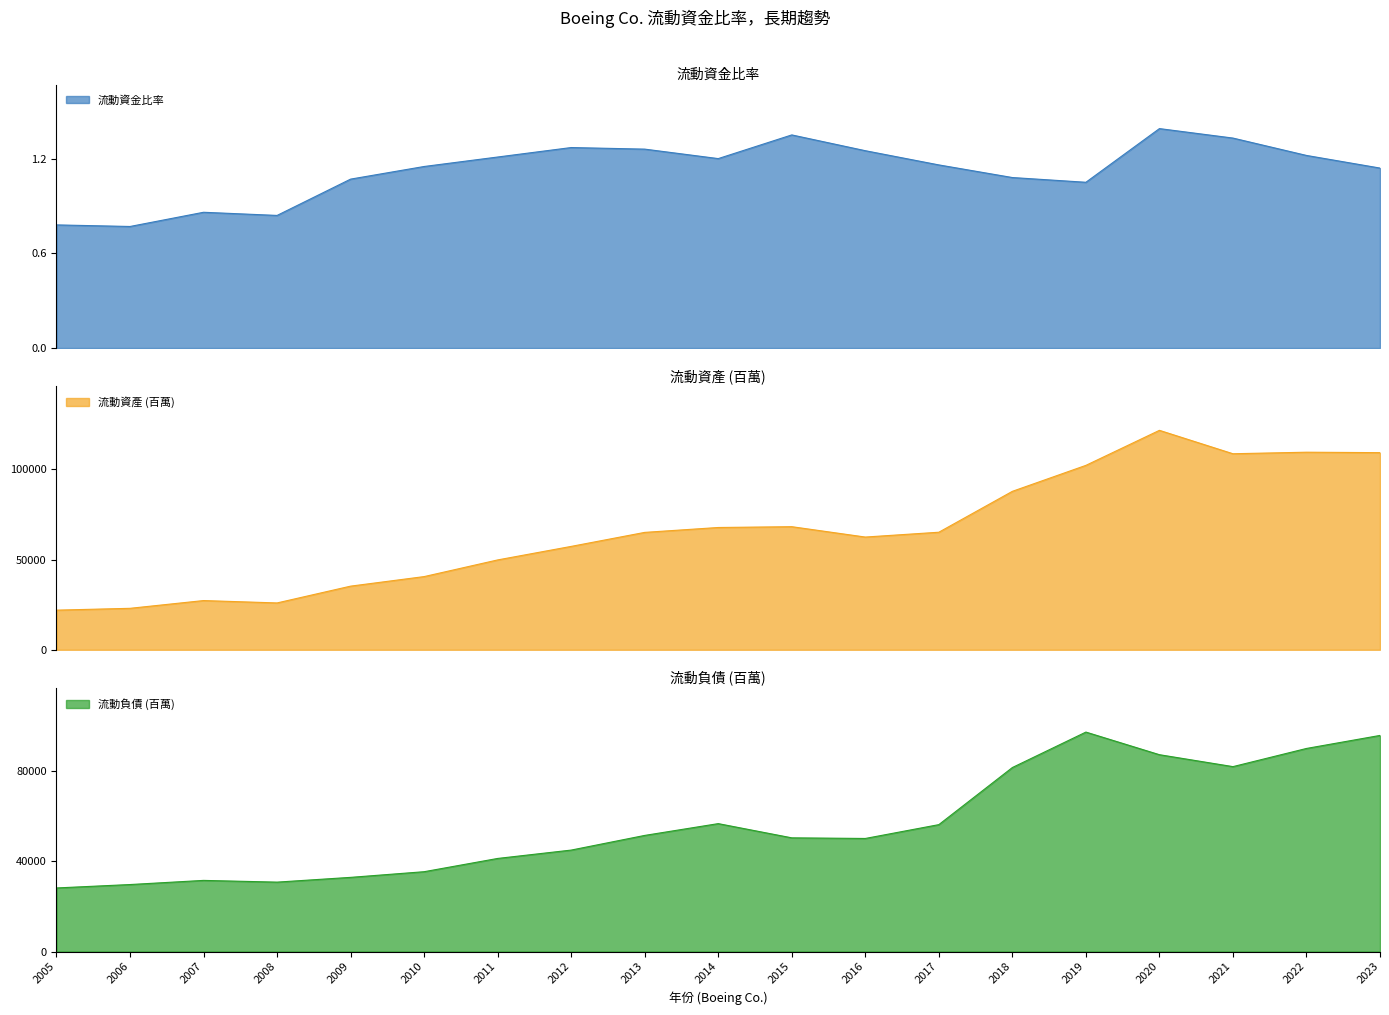

At which label is 流動資金比率 closest to 1?

2019